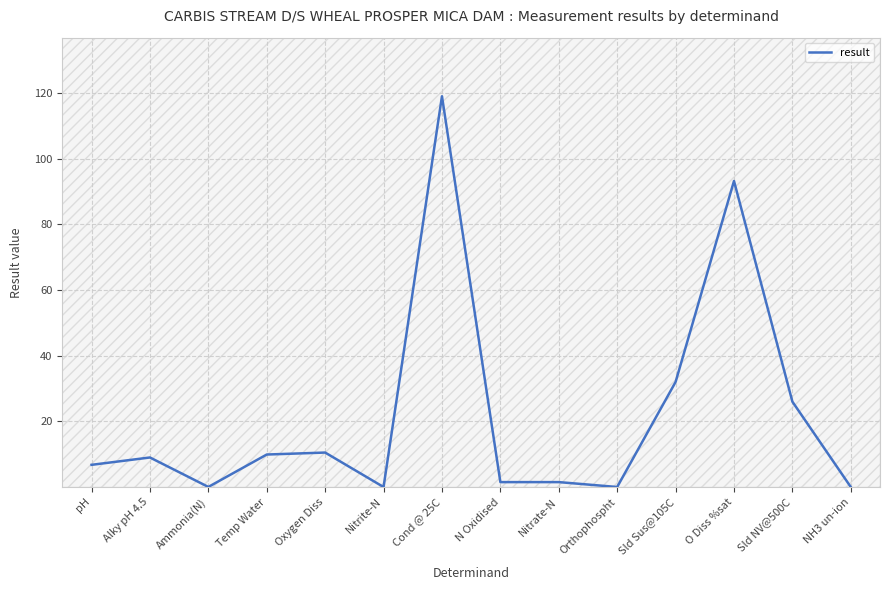

What is the difference between the maximum and minimum values?

119.0